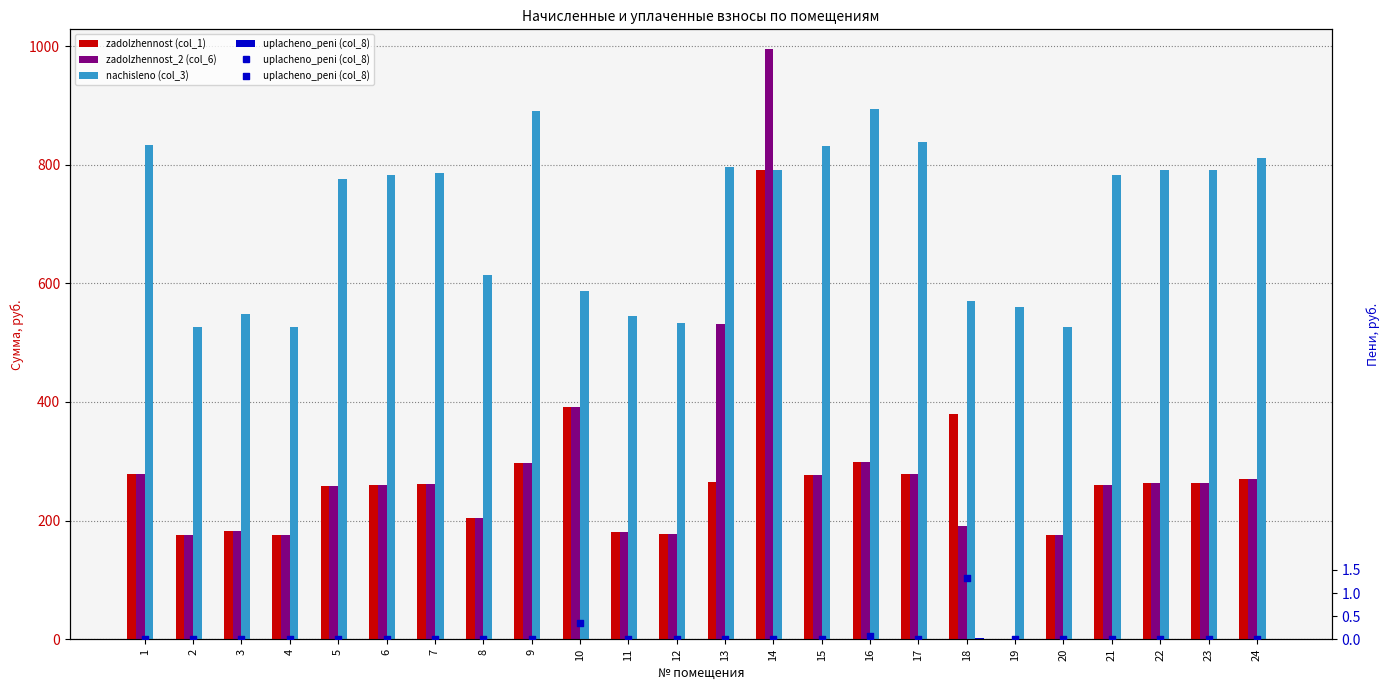

Which series contains the highest Y value?

zadolzhennost_2 (col_6)